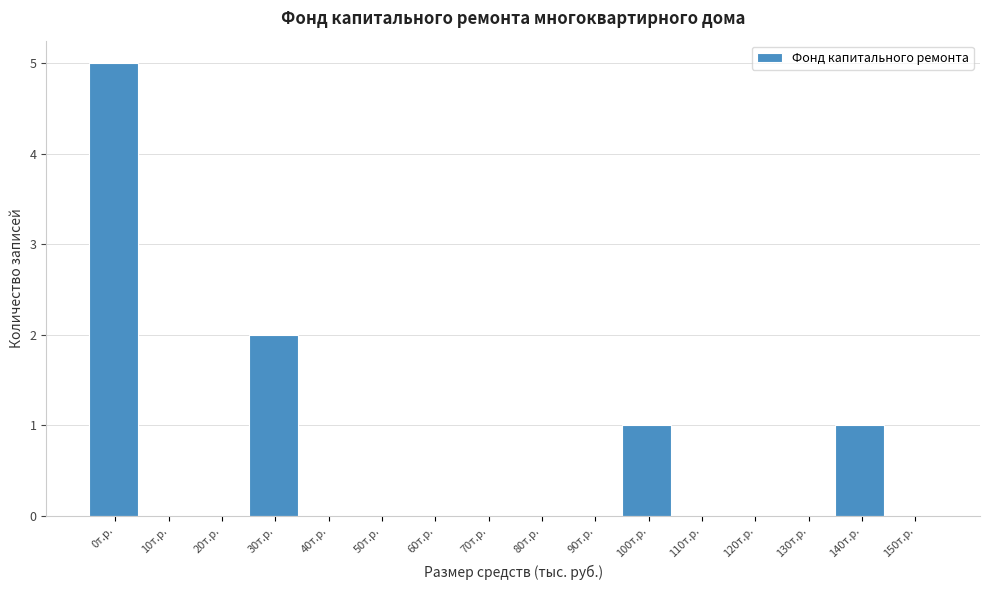

Reading right to left, list all the values displayed in this chart.

150т.р.=0	140т.р.=1	130т.р.=0	120т.р.=0	110т.р.=0	100т.р.=1	90т.р.=0	80т.р.=0	70т.р.=0	60т.р.=0	50т.р.=0	40т.р.=0	30т.р.=2	20т.р.=0	10т.р.=0	0т.р.=5